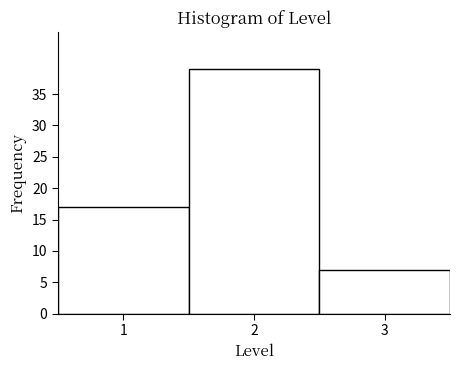

Reading left to right, list every bar in this chart as the range it spans on the x-axis followed by its height. The values are not printed on the chart, so give them approximately, as read against the axis.

0.5 to 1.5: 17
1.5 to 2.5: 39
2.5 to 3.5: 7